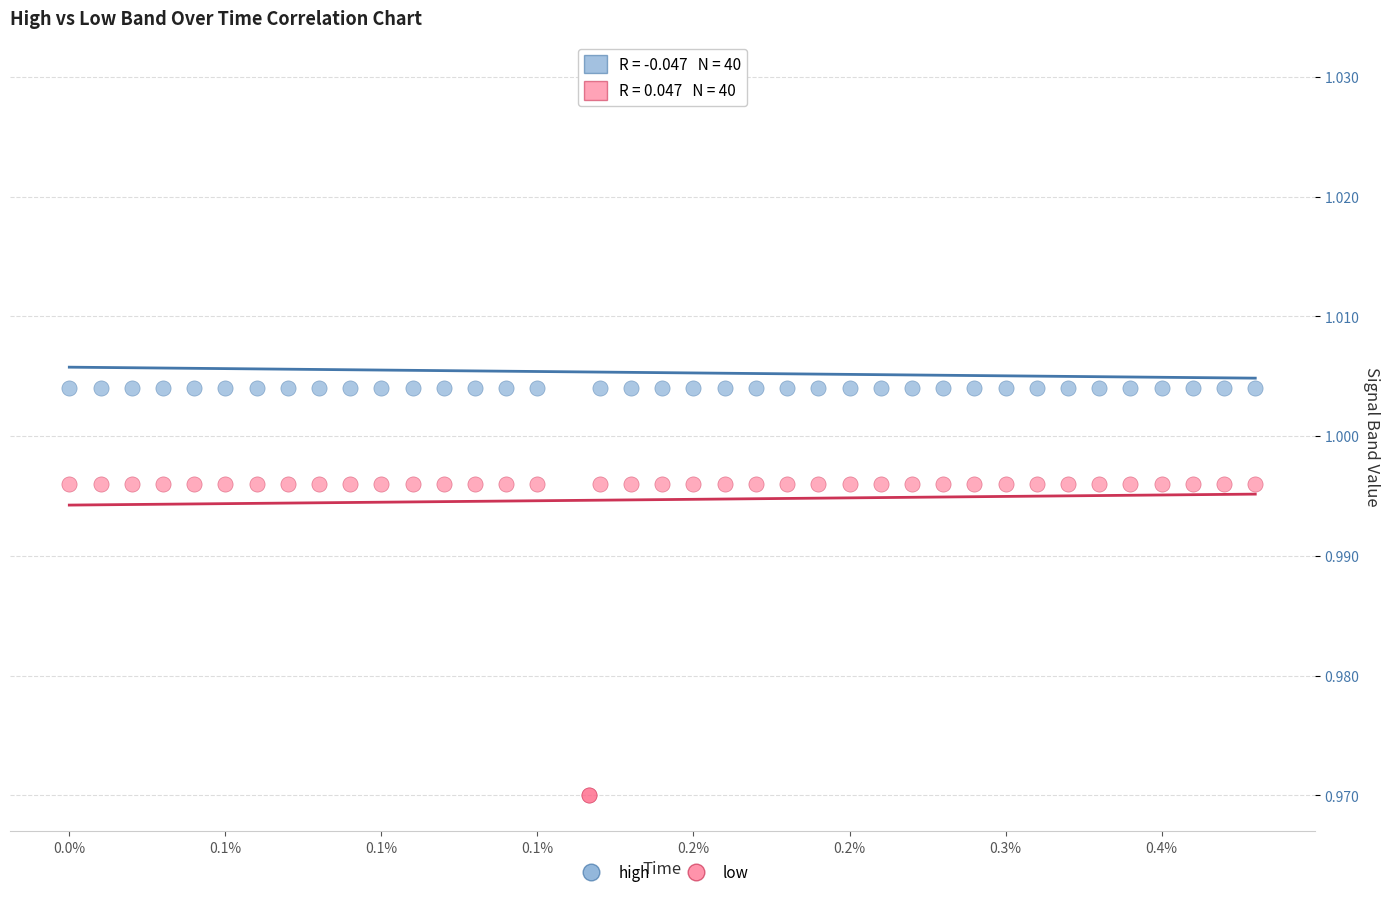

Which series contains the lowest Y value?

low